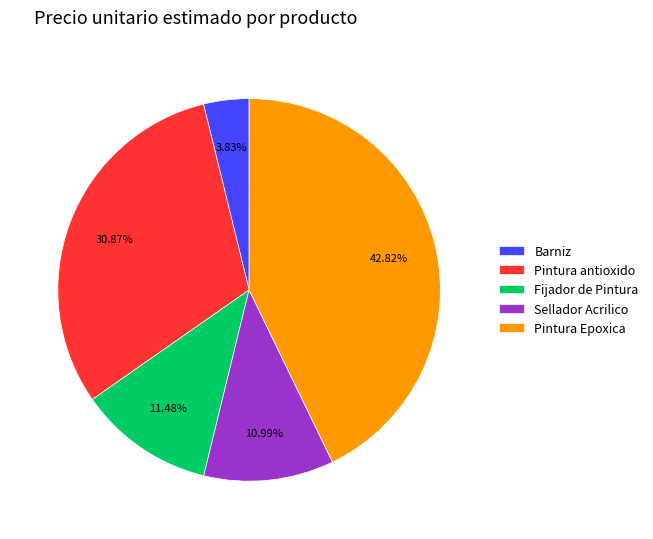

To the nearest percent, what percentage of the pie is Fijador de Pintura?

11%